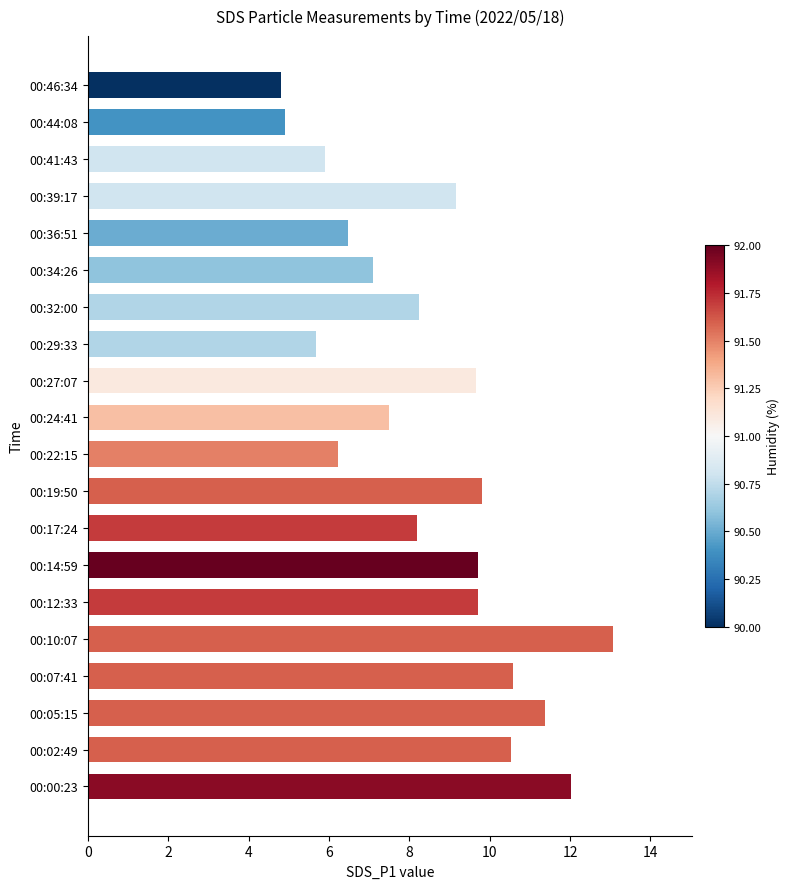

What is the change in value from 00:07:41 to 00:14:59?

-0.9